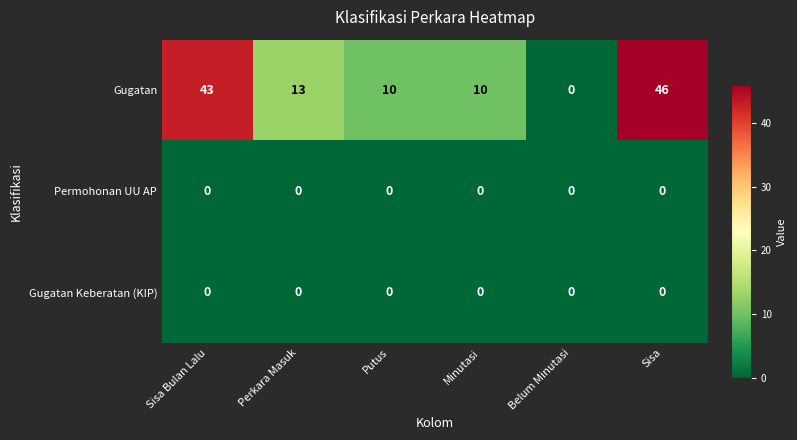

Between Perkara Masuk and Belum Minutasi, which series saw the biggest shift?

Gugatan